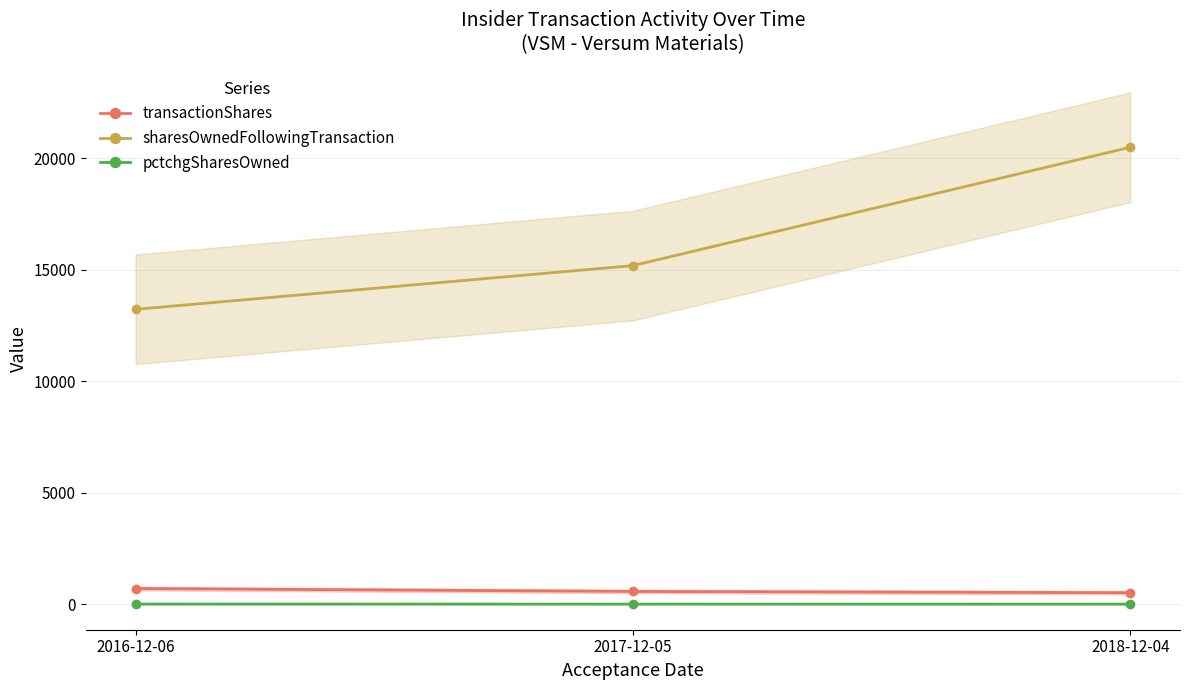

At which category is the sum across all series the highest?

2018-12-04